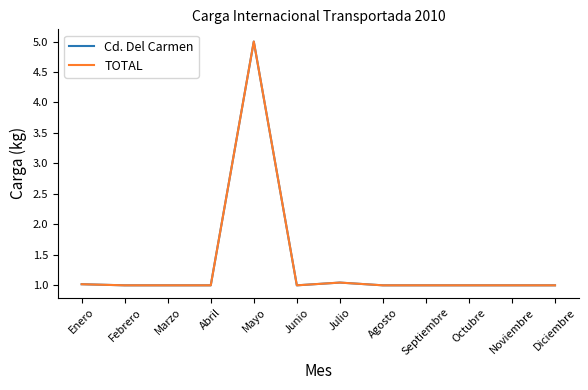

True or false: Cd. Del Carmen has more than 1 interior local peaks.

True